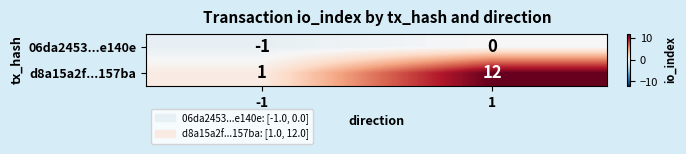

Which label corresponds to the smallest value in the chart?

-1